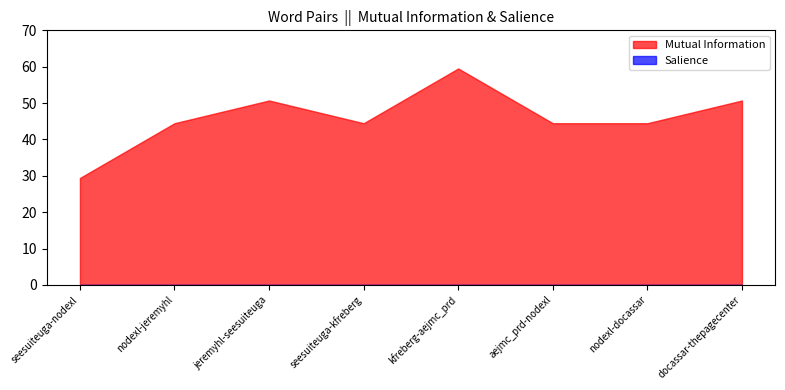

True or false: Mutual Information and Salience intersect in this chart.

False